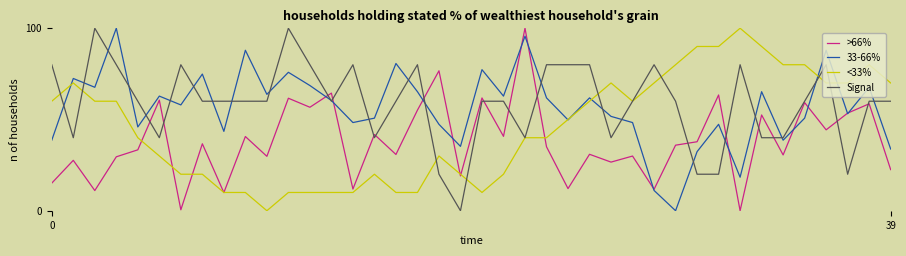

How many series are shown in this chart?

4